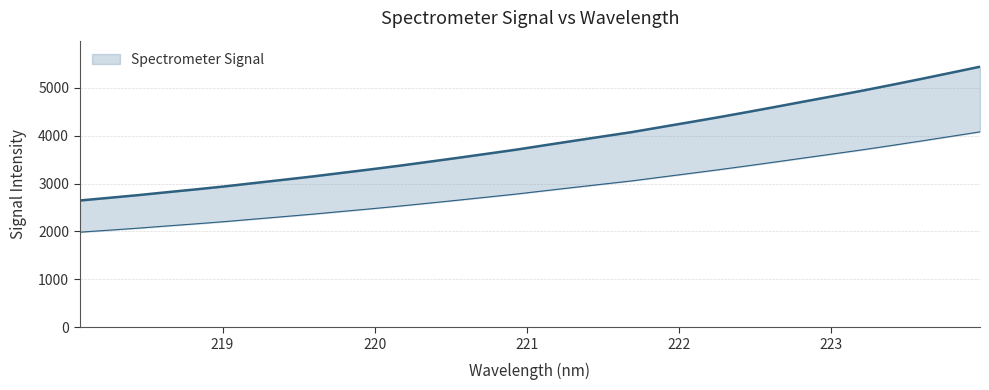

Reading left to right, what are all the values shown in this chart?

2646.8	2702.4	2758.6	2820.0	2879.6	2942.4	3011.2	3079.0	3148.0	3222.6	3296.5	3373.3	3454.9	3537.0	3622.0	3707.0	3800.6	3893.1	3984.6	4075.4	4179.5	4282.8	4387.2	4496.3	4607.9	4721.5	4833.6	4947.6	5067.4	5189.8	5315.2	5441.4